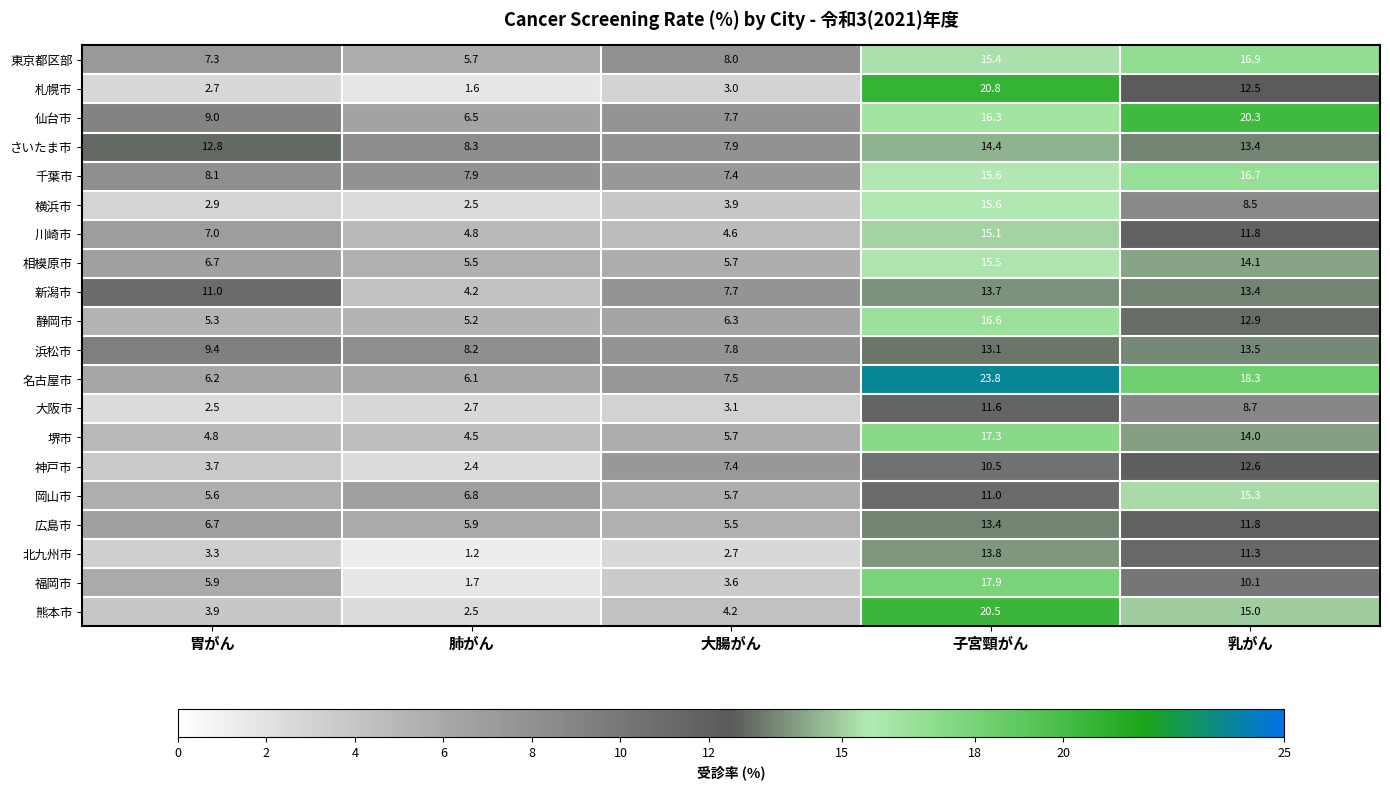

At which label is 仙台市 closest to 13?

子宮頸がん